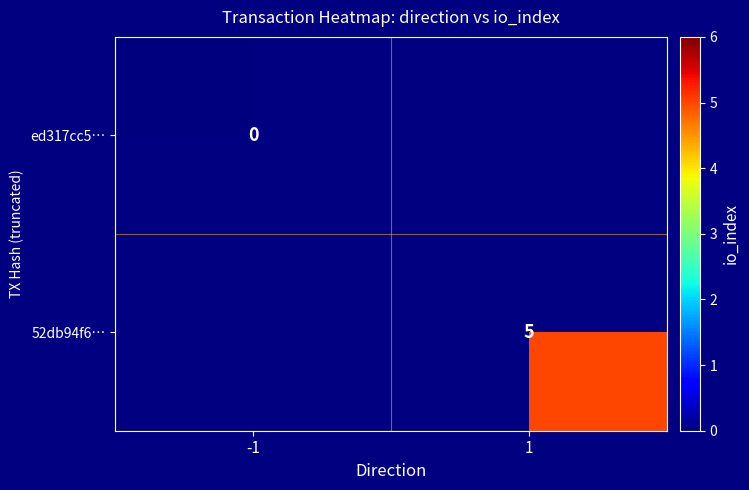

The 52db94f6… series shows 1 at 1. True or false?

False